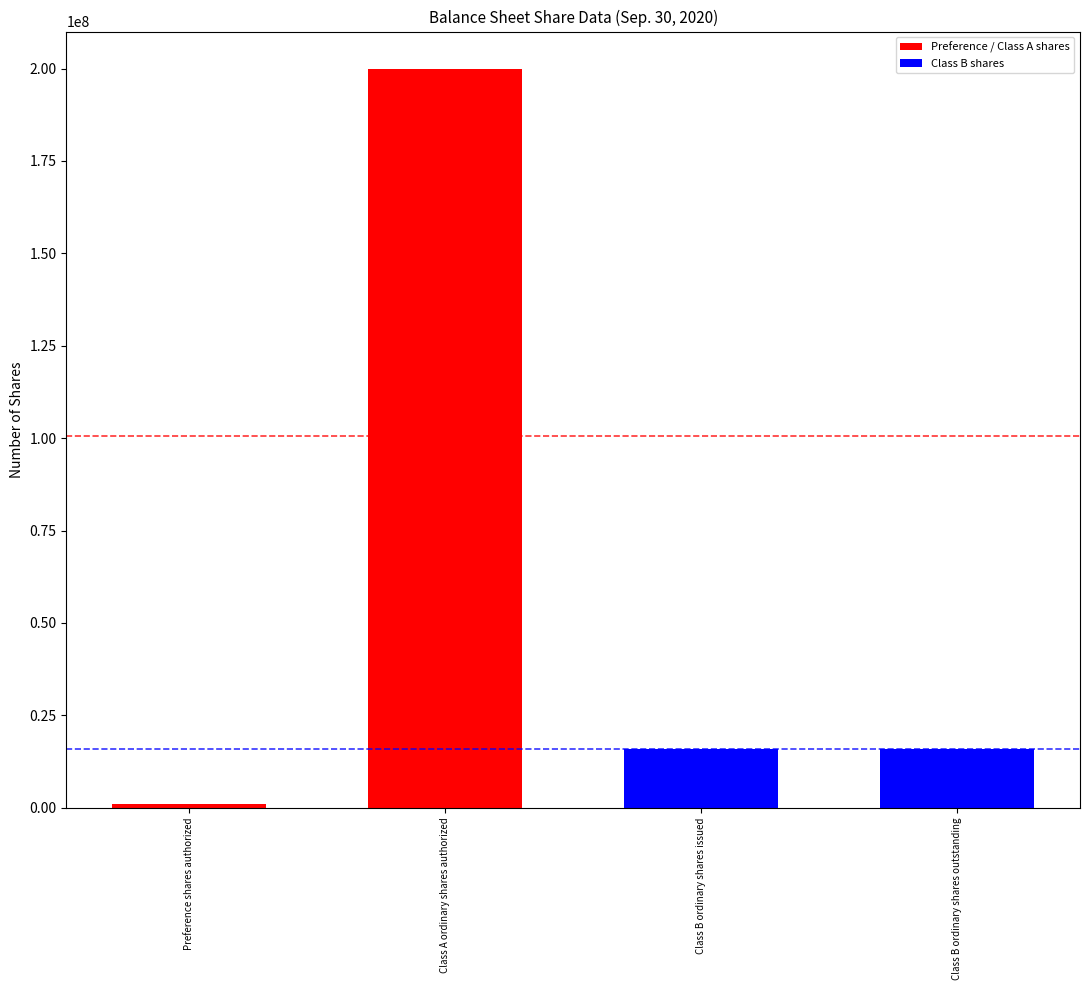

Rank the series by their average value, from highest to lowest.

Preference / Class A shares, Class B shares